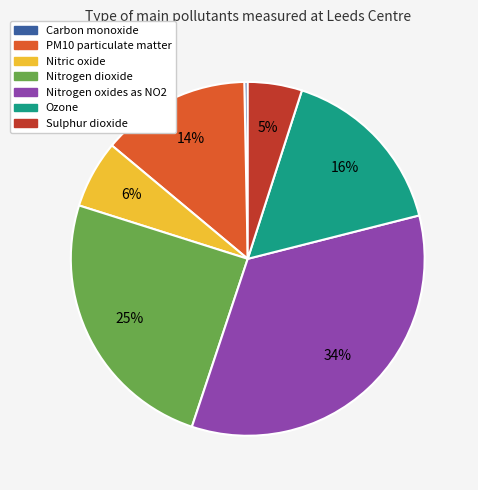

Rank the categories by value from highest to lowest.

Nitrogen oxides as NO2, Nitrogen dioxide, Ozone, PM10 particulate matter, Nitric oxide, Sulphur dioxide, Carbon monoxide